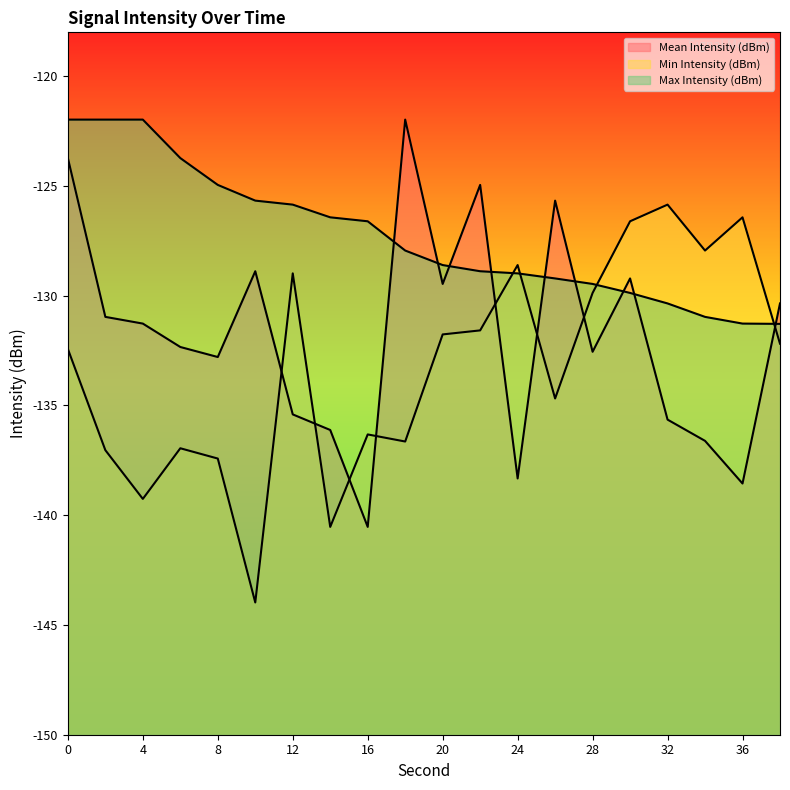

Rank the series by their maximum value, from lowest to highest.

Min Intensity (dBm), Mean Intensity (dBm), Max Intensity (dBm)